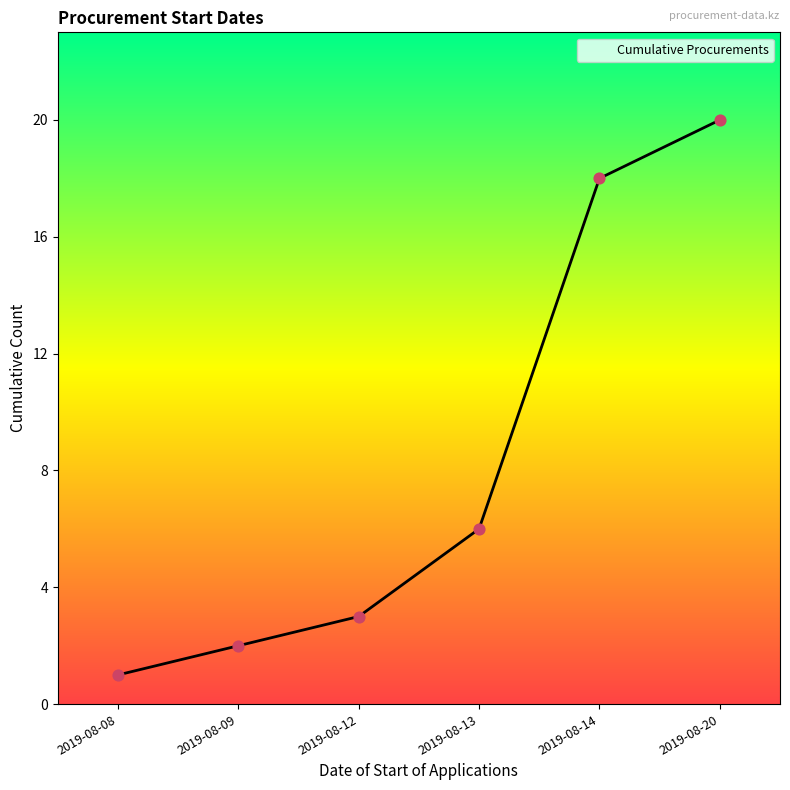

Approximately how many times larger is the value at 2019-08-13 compared to 2019-08-14?

0.3